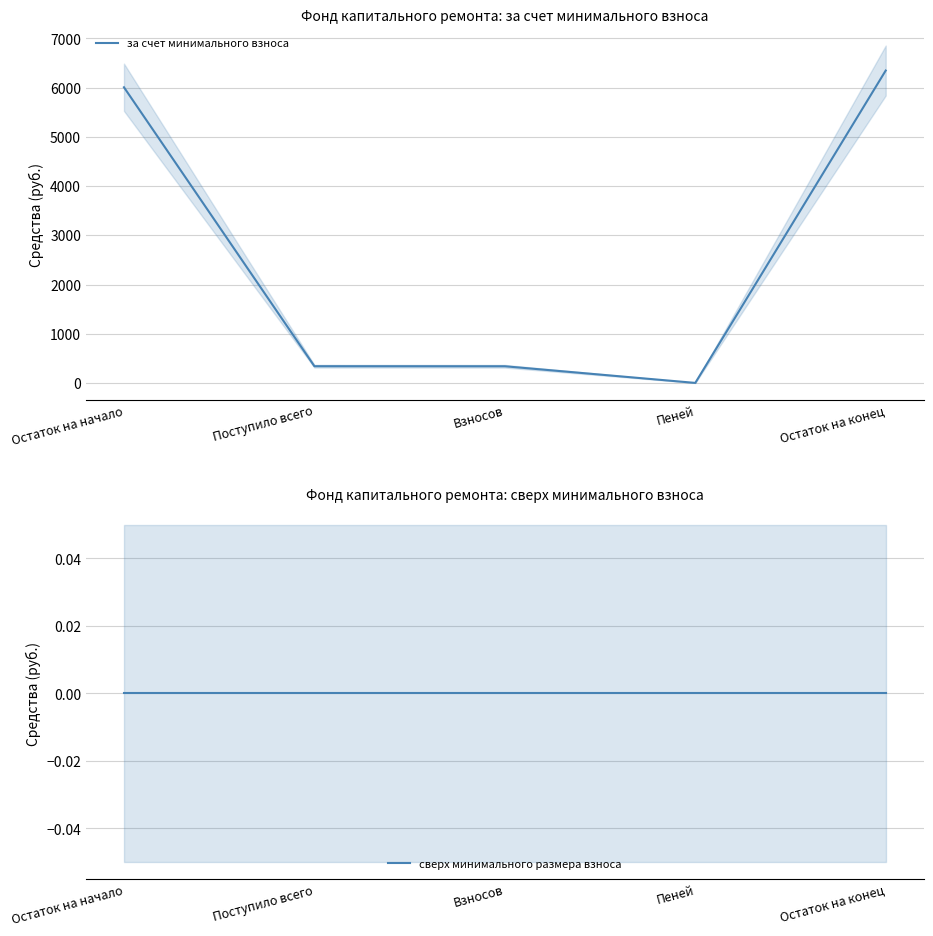

Is the value of за счет минимального взноса at Поступило всего greater than the value of сверх минимального размера взноса at Остаток на начало?

Yes